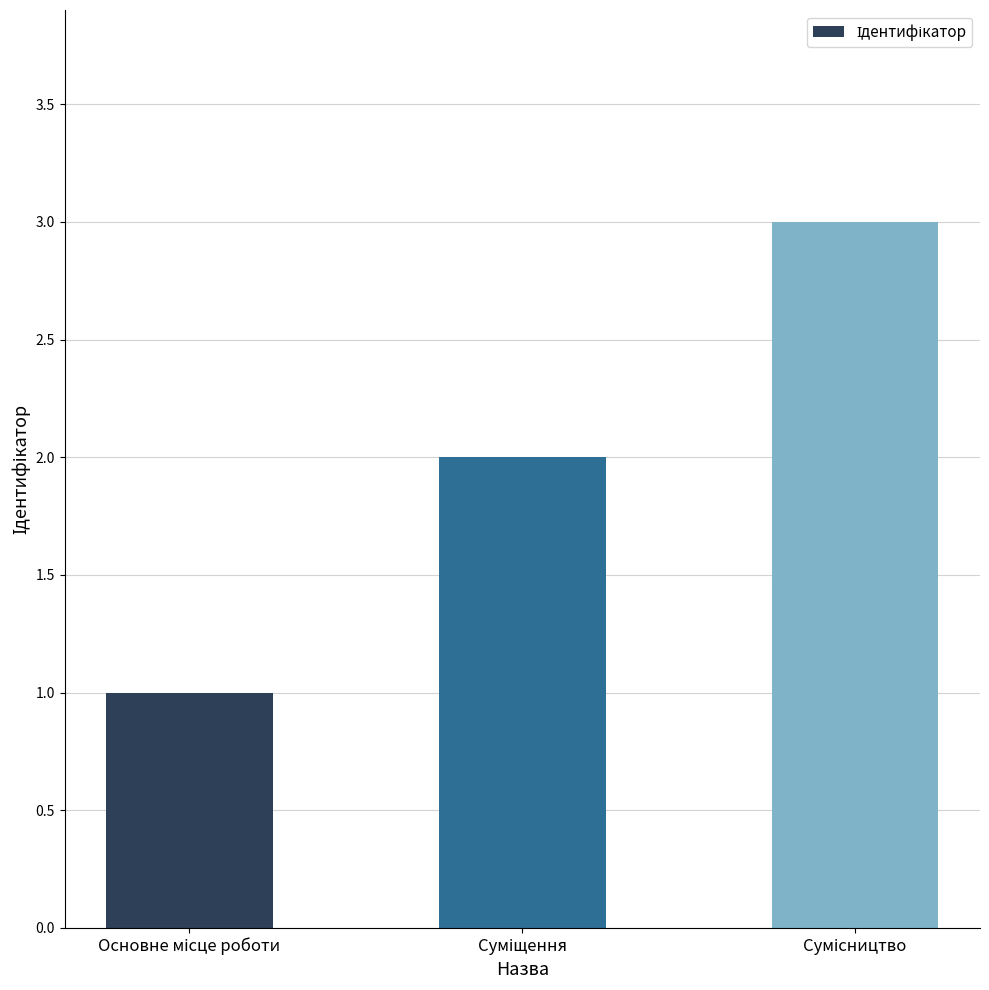

What is the greatest value displayed?

3